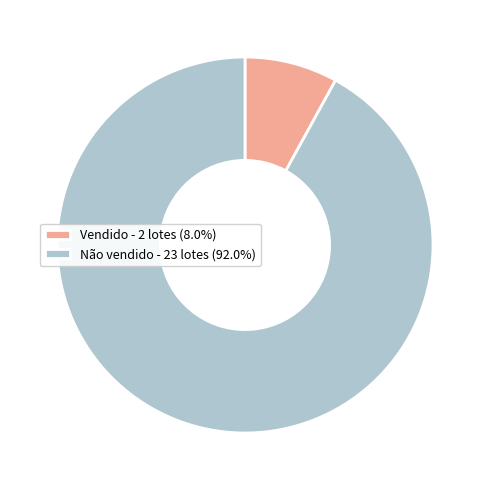

Between Não vendido and Vendido, which is larger?

Não vendido